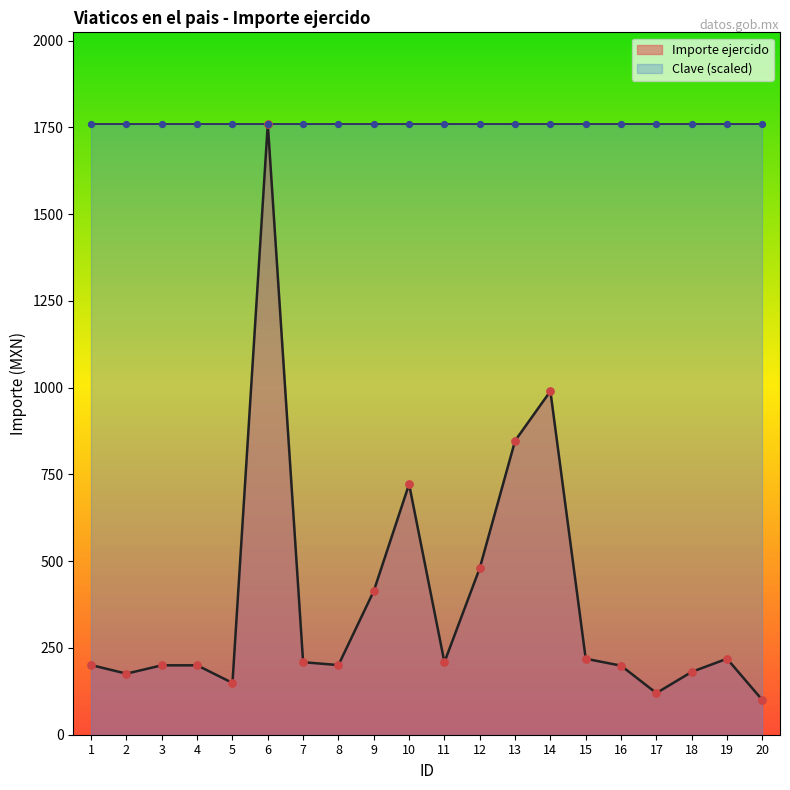

What is the change in value from 6 to 19?

-1541.0